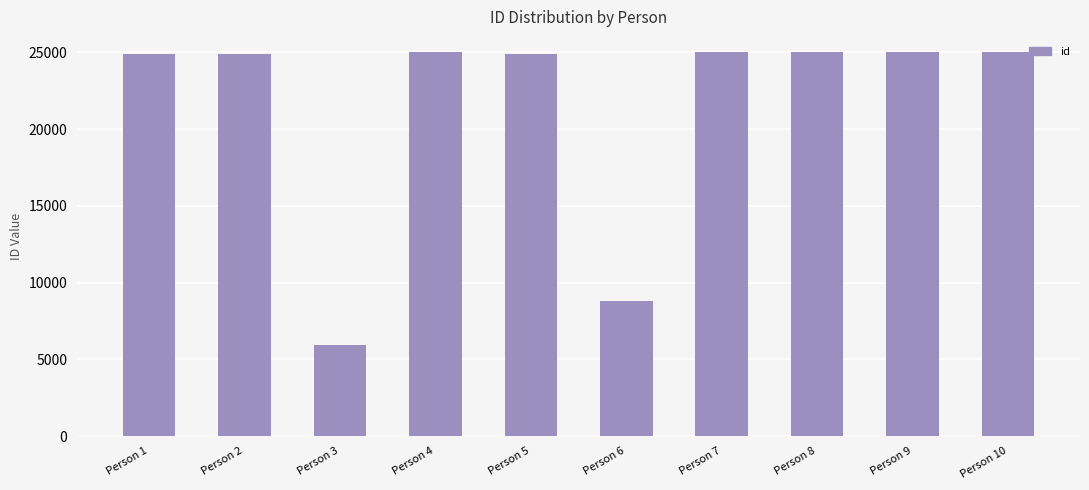

What is the ratio of the value at Person 8 to the value at Person 1?

1.0